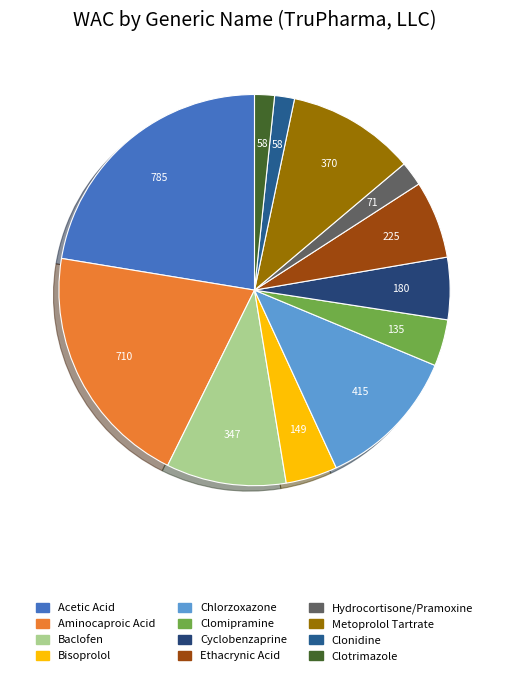

To the nearest percent, what is the difference between the Clomipramine and Baclofen slice percentages?

6%